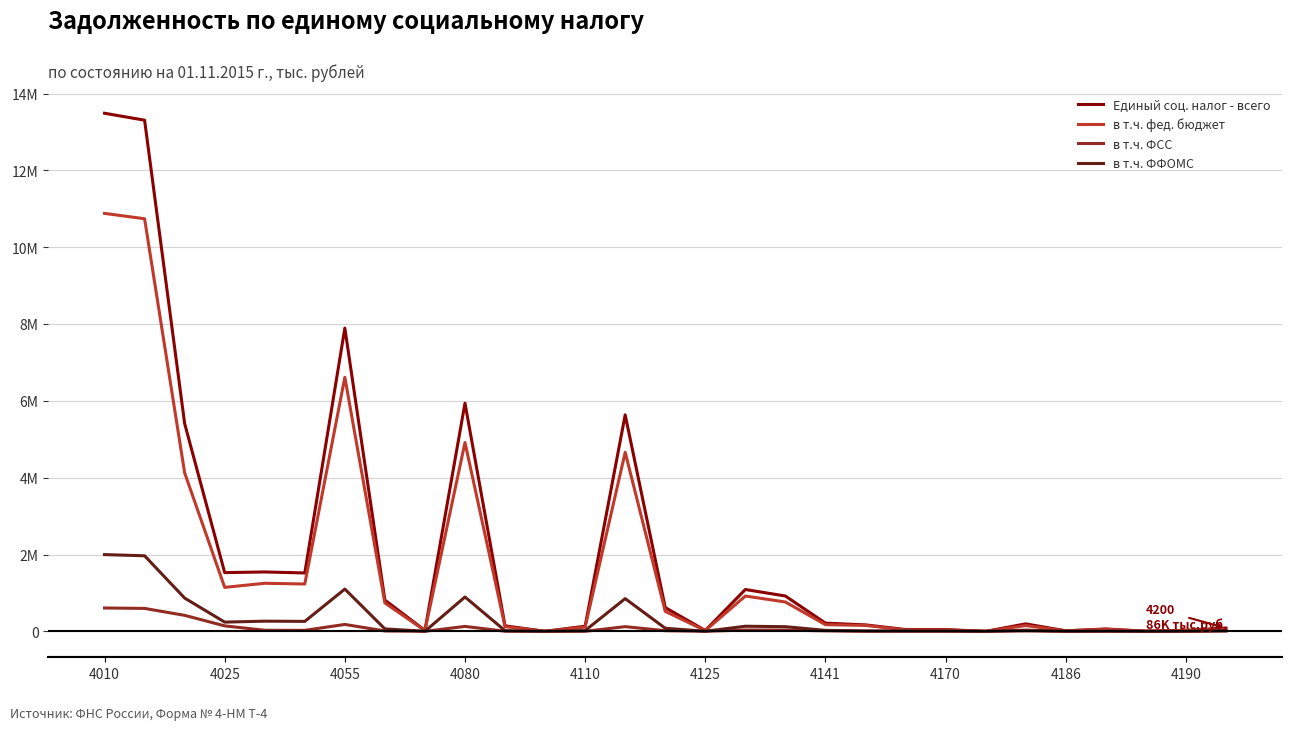

What is the difference between the maximum and minimum values in the Единый соц. налог - всего series?

13486628